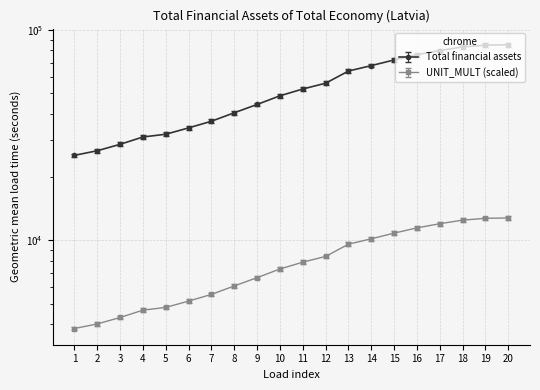

What is the change in value from 1 to 20?

+58584.3